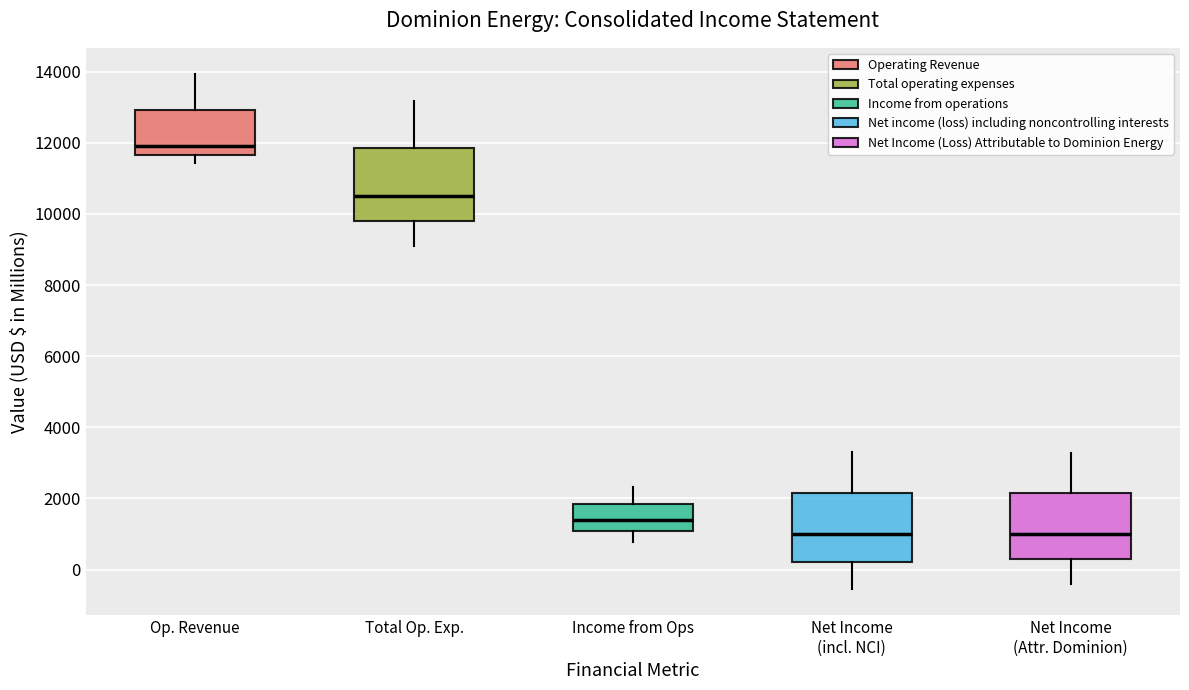

Which box's median line is the highest?

Op. Revenue